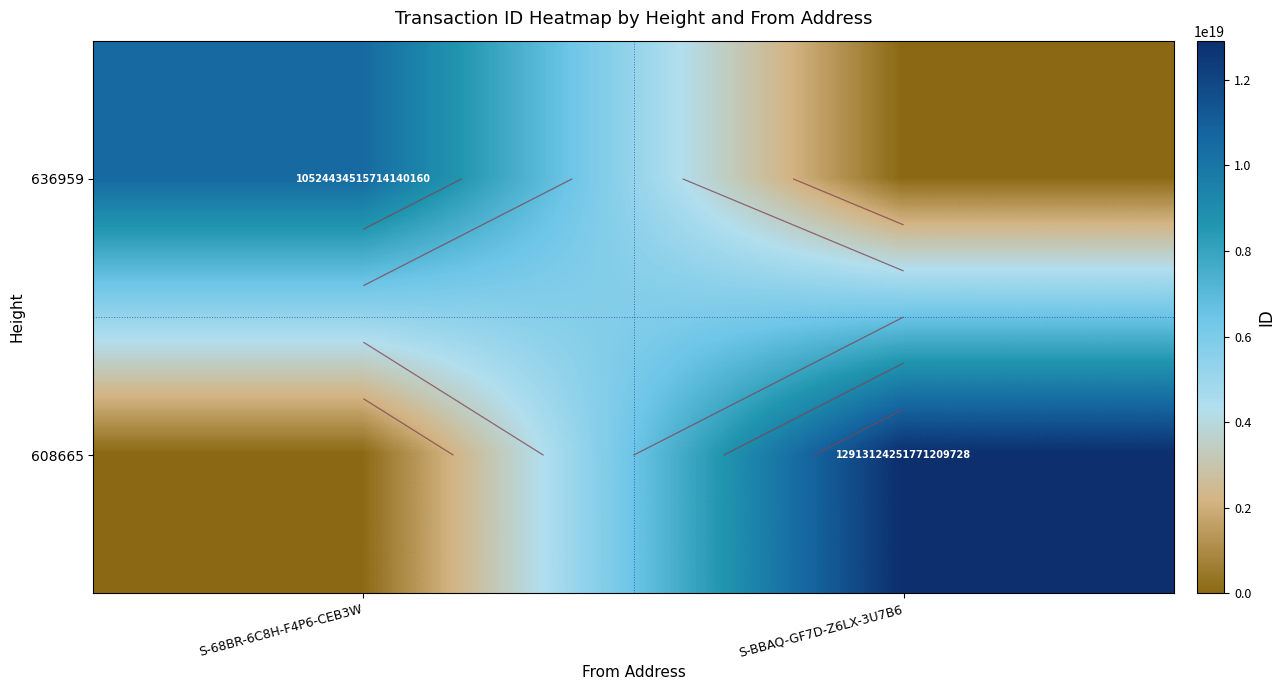

The value of 636959 at S-68BR-6C8H-F4P6-CEB3W is 5907280123462478848. True or false?

False